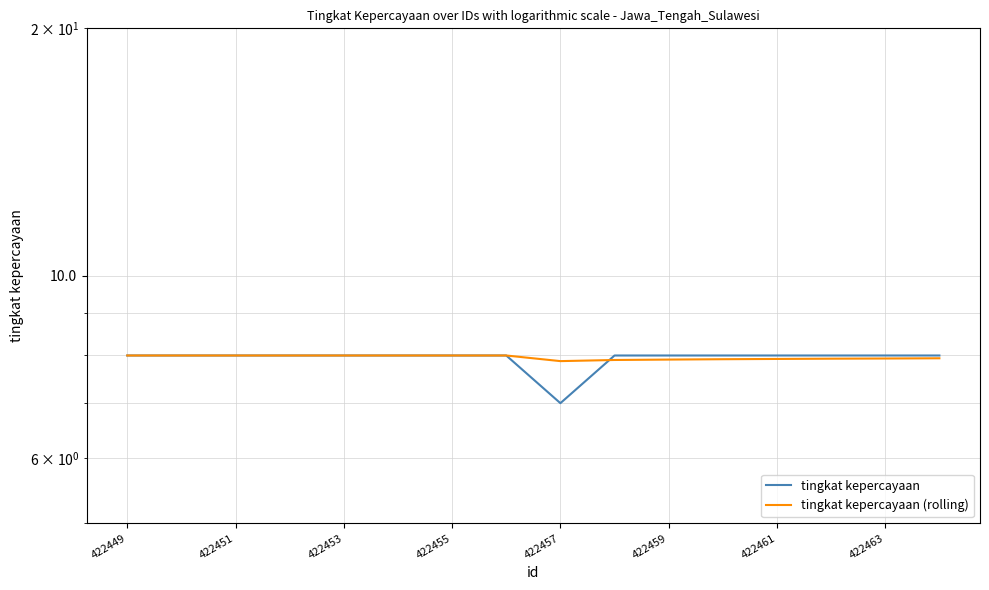

The value of tingkat kepercayaan (rolling) at 13 is 10.3. True or false?

False